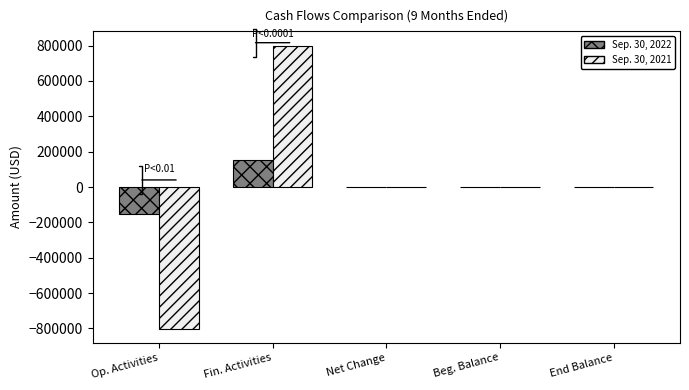

Are the bars grouped side by side (vs. stacked)?

Yes